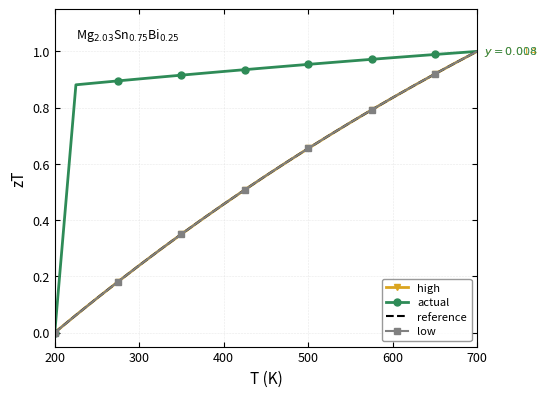

How many values in reference are above zero?

20